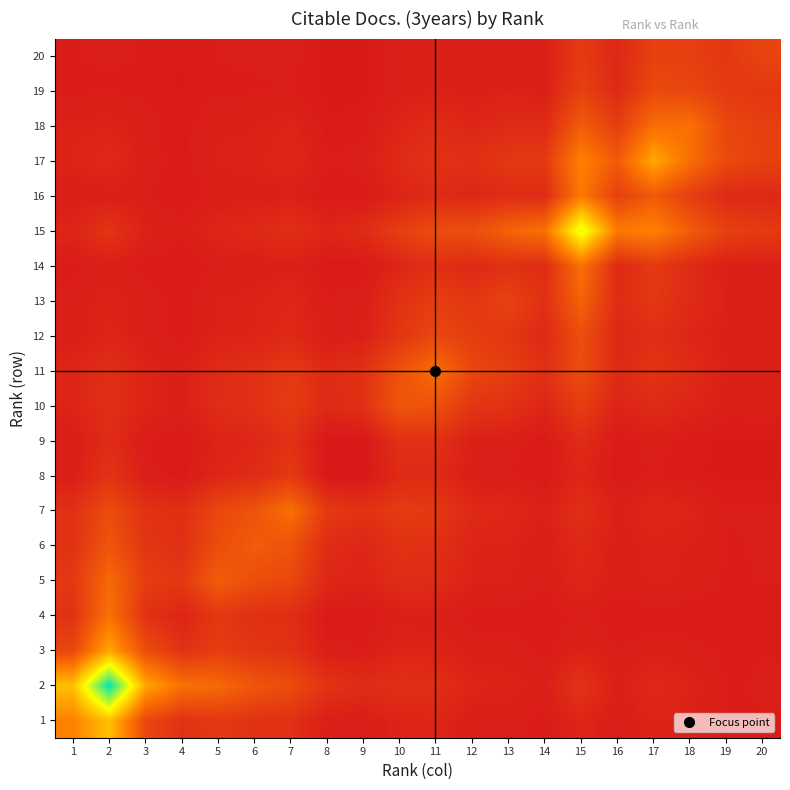

Reading left to right, what are all the values shown in this chart?

1: 1=0.3	2=0.5	3=0.1	4=0.1	5=0.1	6=0.1	7=0.1	8=0.0	9=0.0	10=0.0	11=0.0	12=0.0	13=0.0	14=0.0	15=0.0	16=0.0	17=0.0	18=0.0	19=0.0	20=0.0
2: 1=0.5	2=1.0	3=0.4	4=0.3	5=0.3	6=0.2	7=0.2	8=0.1	9=0.1	10=0.1	11=0.1	12=0.0	13=0.0	14=0.0	15=0.1	16=0.0	17=0.1	18=0.0	19=0.0	20=0.0
3: 1=0.1	2=0.4	3=0.2	4=0.1	5=0.1	6=0.1	7=0.1	8=0.0	9=0.0	10=0.0	11=0.0	12=0.0	13=0.0	14=0.0	15=0.0	16=0.0	17=0.0	18=0.0	19=0.0	20=0.0
4: 1=0.1	2=0.3	3=0.1	4=0.0	5=0.1	6=0.1	7=0.1	8=0.0	9=0.0	10=0.0	11=0.0	12=0.0	13=0.0	14=0.0	15=0.0	16=0.0	17=0.0	18=0.0	19=0.0	20=0.0
5: 1=0.1	2=0.3	3=0.1	4=0.1	5=0.2	6=0.2	7=0.1	8=0.0	9=0.0	10=0.1	11=0.1	12=0.0	13=0.0	14=0.0	15=0.0	16=0.0	17=0.0	18=0.0	19=0.0	20=0.0
6: 1=0.1	2=0.2	3=0.1	4=0.1	5=0.2	6=0.2	7=0.2	8=0.1	9=0.0	10=0.1	11=0.1	12=0.0	13=0.0	14=0.0	15=0.1	16=0.0	17=0.0	18=0.0	19=0.0	20=0.0
7: 1=0.1	2=0.2	3=0.1	4=0.1	5=0.1	6=0.2	7=0.3	8=0.1	9=0.1	10=0.1	11=0.1	12=0.1	13=0.0	14=0.0	15=0.1	16=0.0	17=0.0	18=0.0	19=0.0	20=0.0
8: 1=0.0	2=0.1	3=0.0	4=0.0	5=0.0	6=0.1	7=0.1	8=0.0	9=0.0	10=0.1	11=0.1	12=0.0	13=0.0	14=0.0	15=0.0	16=0.0	17=0.0	18=0.0	19=0.0	20=0.0
9: 1=0.0	2=0.1	3=0.0	4=0.0	5=0.0	6=0.0	7=0.1	8=0.0	9=0.0	10=0.1	11=0.1	12=0.0	13=0.0	14=0.0	15=0.1	16=0.0	17=0.0	18=0.0	19=0.0	20=0.0
10: 1=0.0	2=0.1	3=0.0	4=0.0	5=0.1	6=0.1	7=0.1	8=0.1	9=0.1	10=0.2	11=0.2	12=0.1	13=0.1	14=0.0	15=0.1	16=0.0	17=0.1	18=0.0	19=0.0	20=0.0
11: 1=0.0	2=0.1	3=0.0	4=0.0	5=0.1	6=0.1	7=0.1	8=0.1	9=0.1	10=0.2	11=0.3	12=0.1	13=0.1	14=0.1	15=0.2	16=0.1	17=0.1	18=0.1	19=0.0	20=0.0
12: 1=0.0	2=0.0	3=0.0	4=0.0	5=0.0	6=0.0	7=0.1	8=0.0	9=0.0	10=0.1	11=0.1	12=0.1	13=0.1	14=0.1	15=0.2	16=0.0	17=0.1	18=0.0	19=0.0	20=0.0
13: 1=0.0	2=0.0	3=0.0	4=0.0	5=0.0	6=0.0	7=0.0	8=0.0	9=0.0	10=0.1	11=0.1	12=0.1	13=0.1	14=0.1	15=0.2	16=0.1	17=0.1	18=0.1	19=0.0	20=0.0
14: 1=0.0	2=0.0	3=0.0	4=0.0	5=0.0	6=0.0	7=0.0	8=0.0	9=0.0	10=0.0	11=0.1	12=0.1	13=0.1	14=0.1	15=0.3	16=0.1	17=0.1	18=0.1	19=0.0	20=0.0
15: 1=0.0	2=0.1	3=0.0	4=0.0	5=0.0	6=0.1	7=0.1	8=0.0	9=0.1	10=0.1	11=0.2	12=0.2	13=0.2	14=0.3	15=0.7	16=0.3	17=0.3	18=0.2	19=0.1	20=0.1
16: 1=0.0	2=0.0	3=0.0	4=0.0	5=0.0	6=0.0	7=0.0	8=0.0	9=0.0	10=0.0	11=0.1	12=0.0	13=0.1	14=0.1	15=0.3	16=0.1	17=0.2	18=0.1	19=0.1	20=0.0
17: 1=0.0	2=0.1	3=0.0	4=0.0	5=0.0	6=0.0	7=0.0	8=0.0	9=0.0	10=0.1	11=0.1	12=0.1	13=0.1	14=0.1	15=0.3	16=0.2	17=0.4	18=0.3	19=0.2	20=0.1
18: 1=0.0	2=0.0	3=0.0	4=0.0	5=0.0	6=0.0	7=0.0	8=0.0	9=0.0	10=0.0	11=0.1	12=0.0	13=0.1	14=0.1	15=0.2	16=0.1	17=0.3	18=0.3	19=0.1	20=0.1
19: 1=0.0	2=0.0	3=0.0	4=0.0	5=0.0	6=0.0	7=0.0	8=0.0	9=0.0	10=0.0	11=0.0	12=0.0	13=0.0	14=0.0	15=0.1	16=0.1	17=0.2	18=0.1	19=0.1	20=0.1
20: 1=0.0	2=0.0	3=0.0	4=0.0	5=0.0	6=0.0	7=0.0	8=0.0	9=0.0	10=0.0	11=0.0	12=0.0	13=0.0	14=0.0	15=0.1	16=0.0	17=0.1	18=0.1	19=0.1	20=0.1